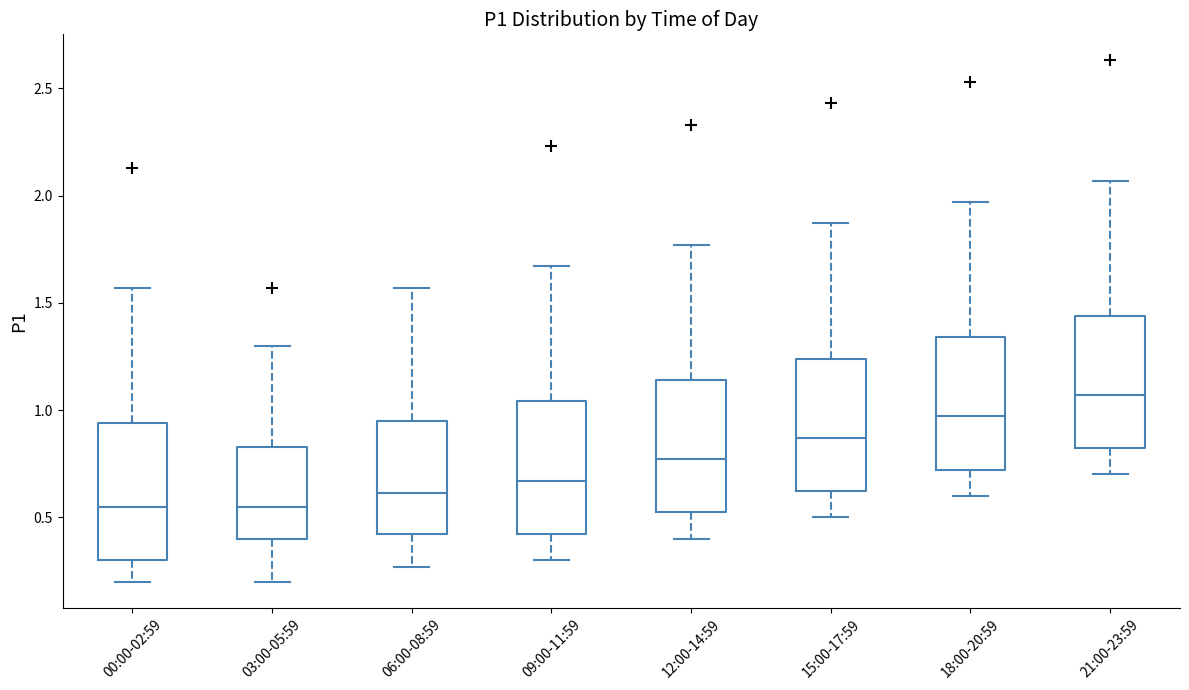

Reading left to right, transcribe this box plot: for each box, give where its median line is, the range the box spans, and where its two whiskers end, as read against the y-axis. The values are not printed on the chart, so give them approximately, as read against the axis.

00:00-02:59: median 0.55, box 0.30 to 0.95, whiskers 0.20 to 1.55
03:00-05:59: median 0.55, box 0.40 to 0.85, whiskers 0.20 to 1.30
06:00-08:59: median 0.60, box 0.40 to 0.95, whiskers 0.25 to 1.55
09:00-11:59: median 0.65, box 0.40 to 1.05, whiskers 0.30 to 1.65
12:00-14:59: median 0.75, box 0.50 to 1.15, whiskers 0.40 to 1.75
15:00-17:59: median 0.85, box 0.60 to 1.25, whiskers 0.50 to 1.85
18:00-20:59: median 0.95, box 0.70 to 1.35, whiskers 0.60 to 1.95
21:00-23:59: median 1.05, box 0.80 to 1.45, whiskers 0.70 to 2.05